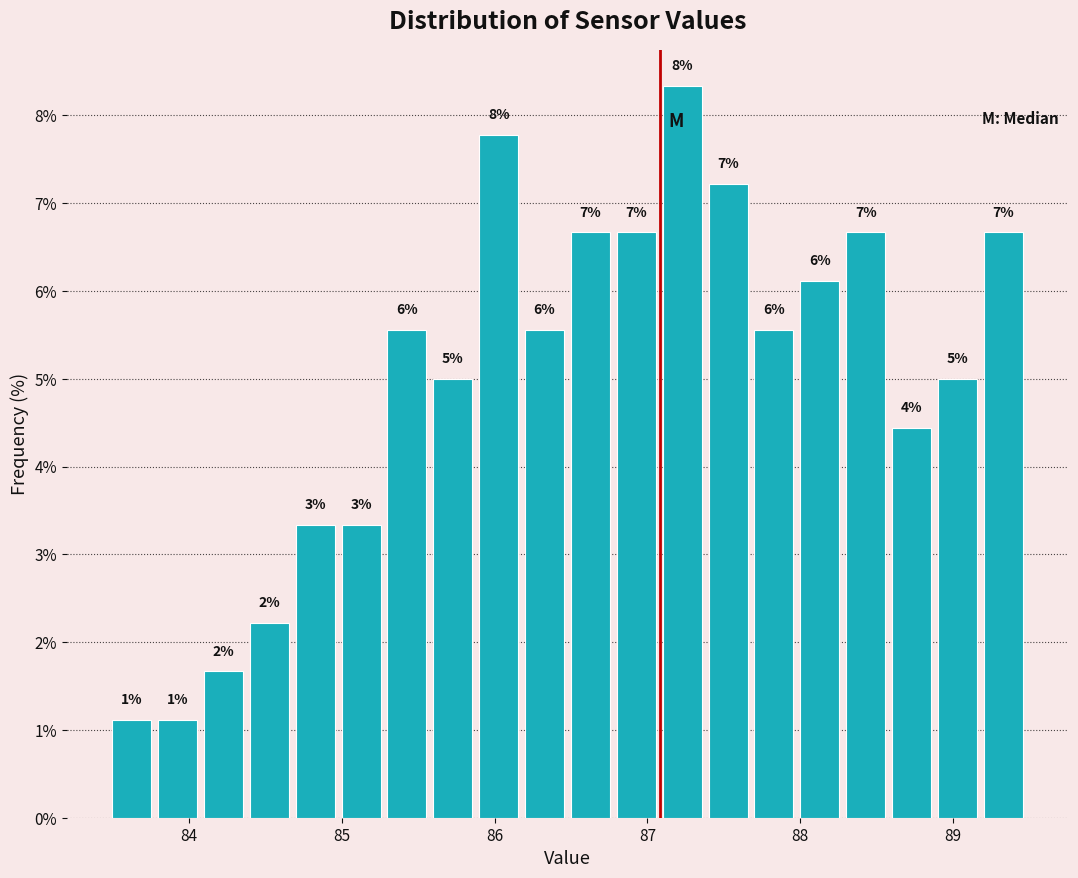

Around what value on the x-axis is the tallest bar? Give the approximate position of its centre, as read against the axis.

87.2